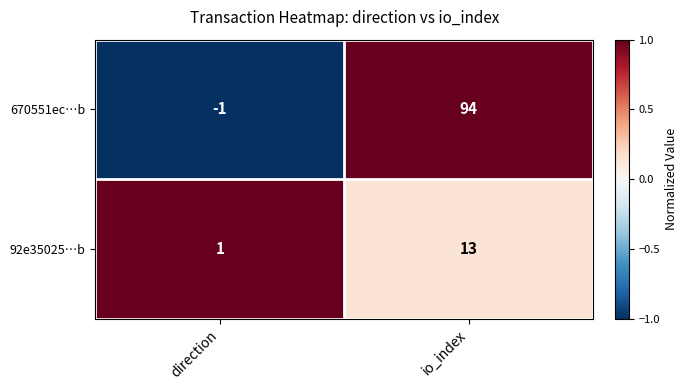

Where is 670551ec…b nearest to the value 46?

direction